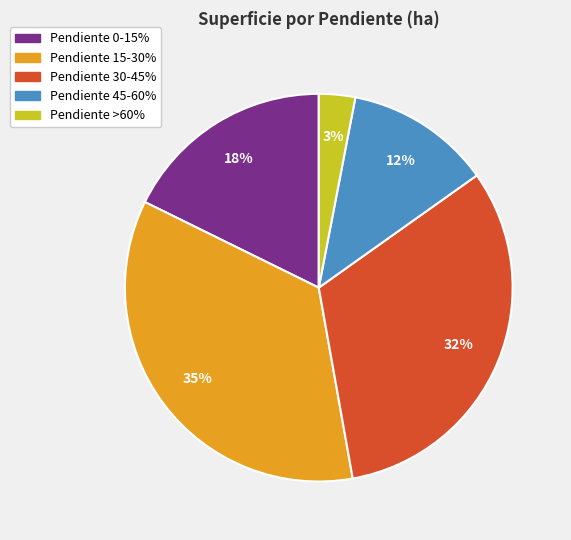

Is there any slice that represents more than half of the pie?

No